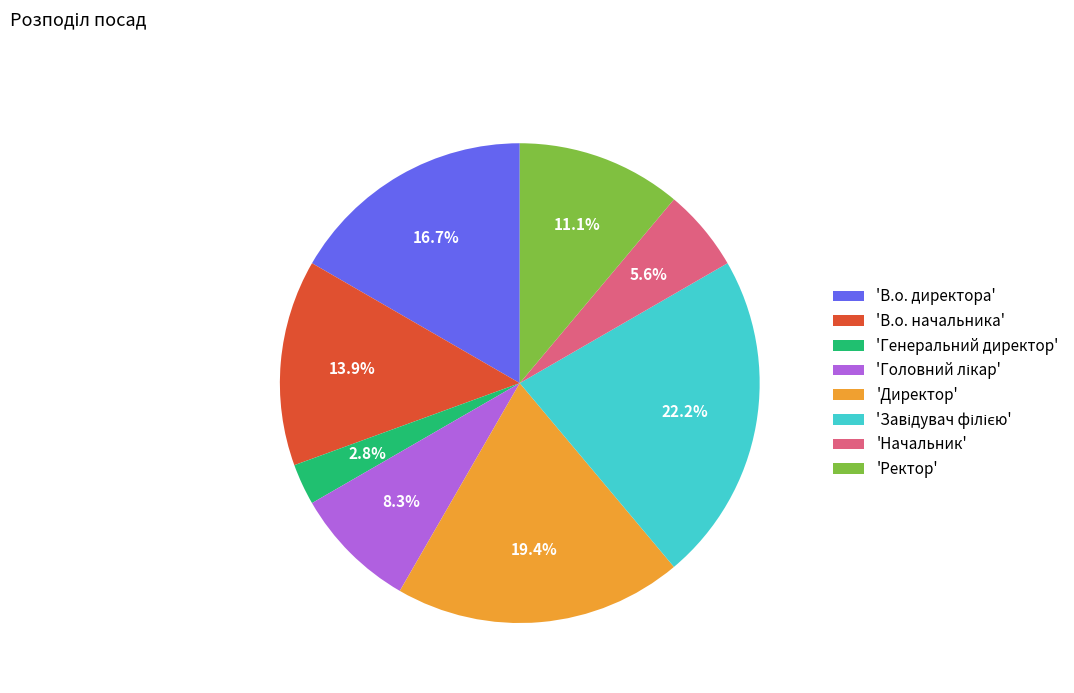

Is the sum of 'Директор' and 'В.о. директора' greater than half?

No